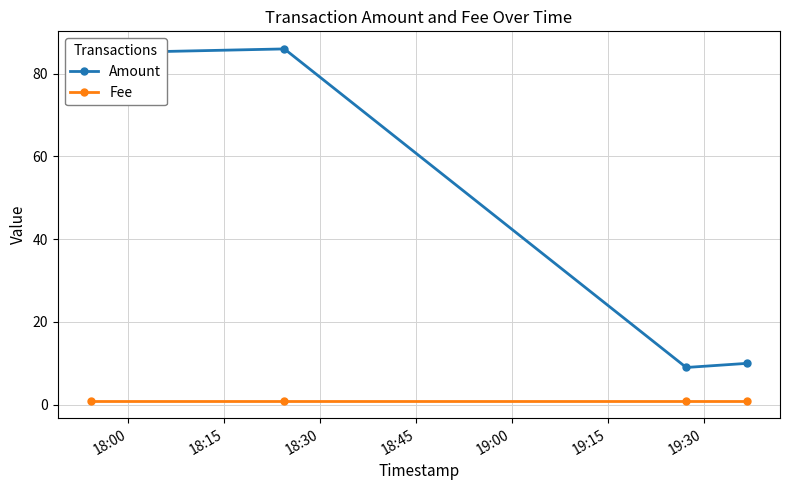

True or false: Fee and Amount cross at least once.

False